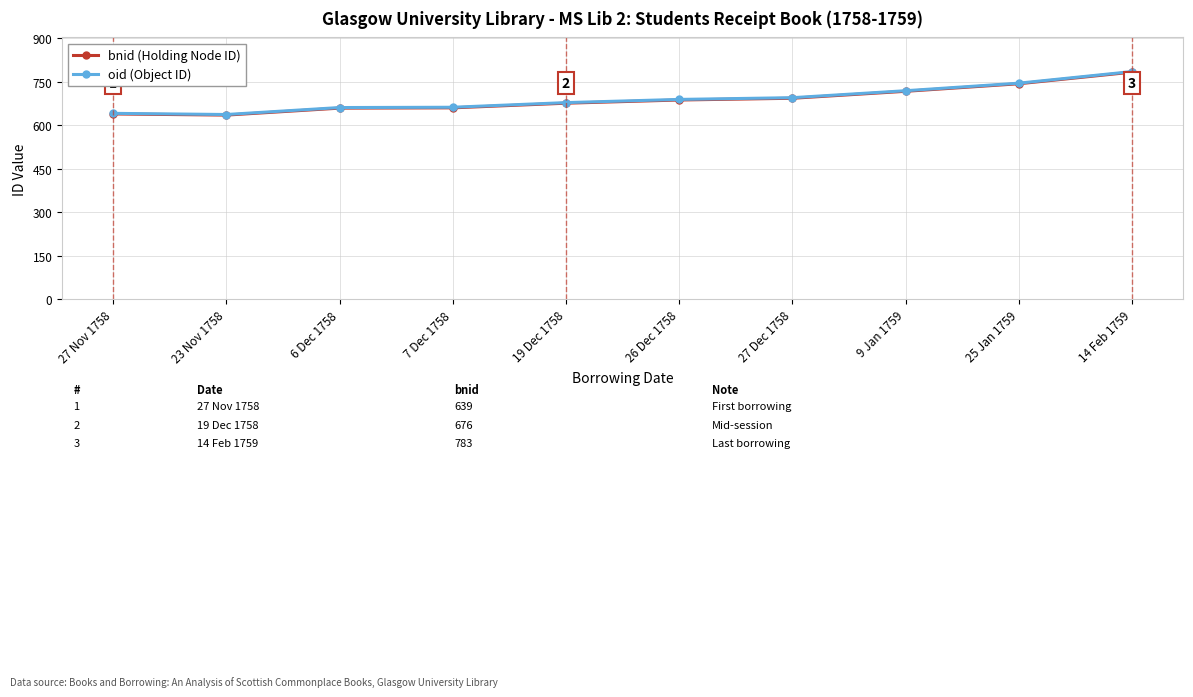

What is the label of the 7th point from the right?

7 Dec 1758